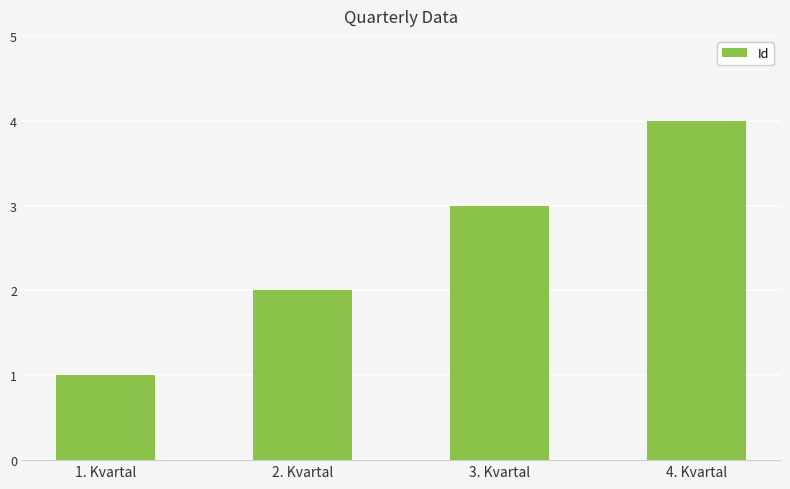

What is the label of the 3rd bar from the right?

2. Kvartal